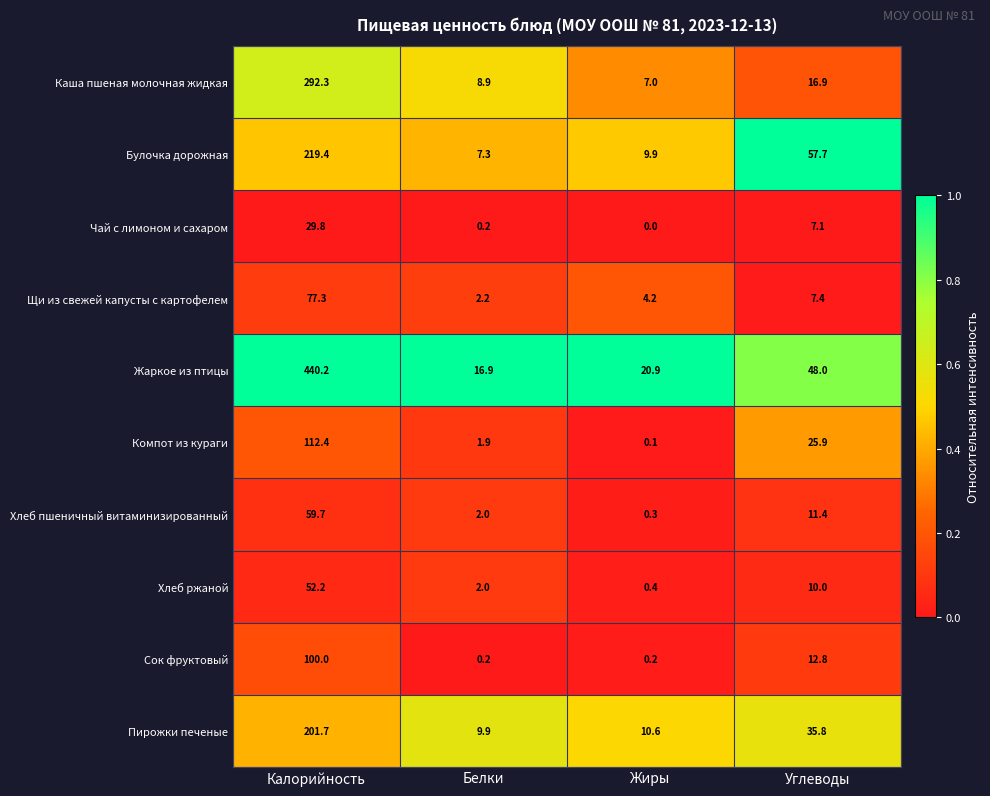

What is the approximate value of Хлеб пшеничный витаминизированный at Углеводы?

11.4